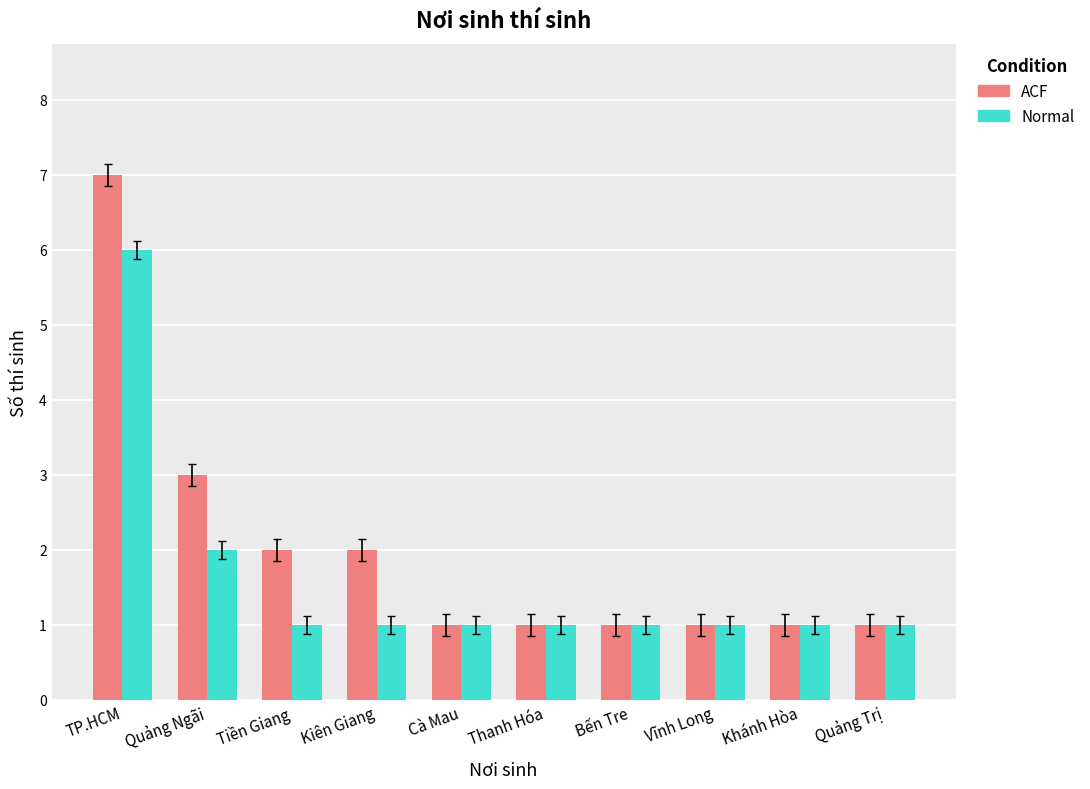

At which category is the sum across all series the highest?

TP.HCM